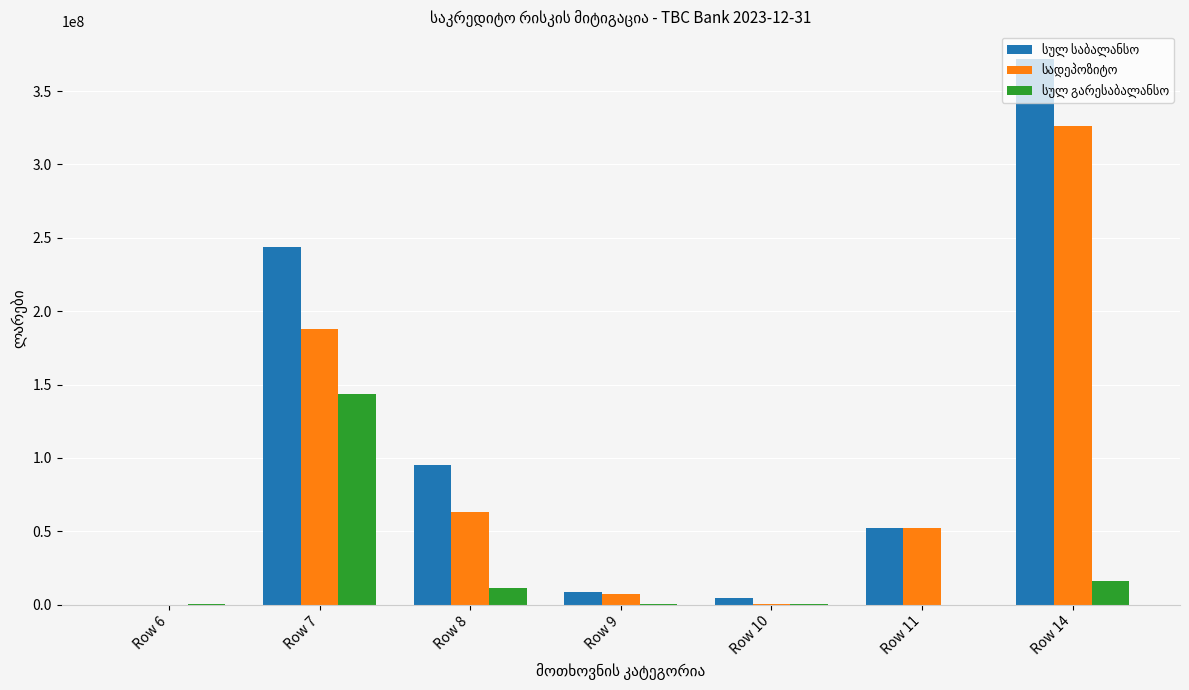

At which category does the chart reach its peak across all series?

Row 14